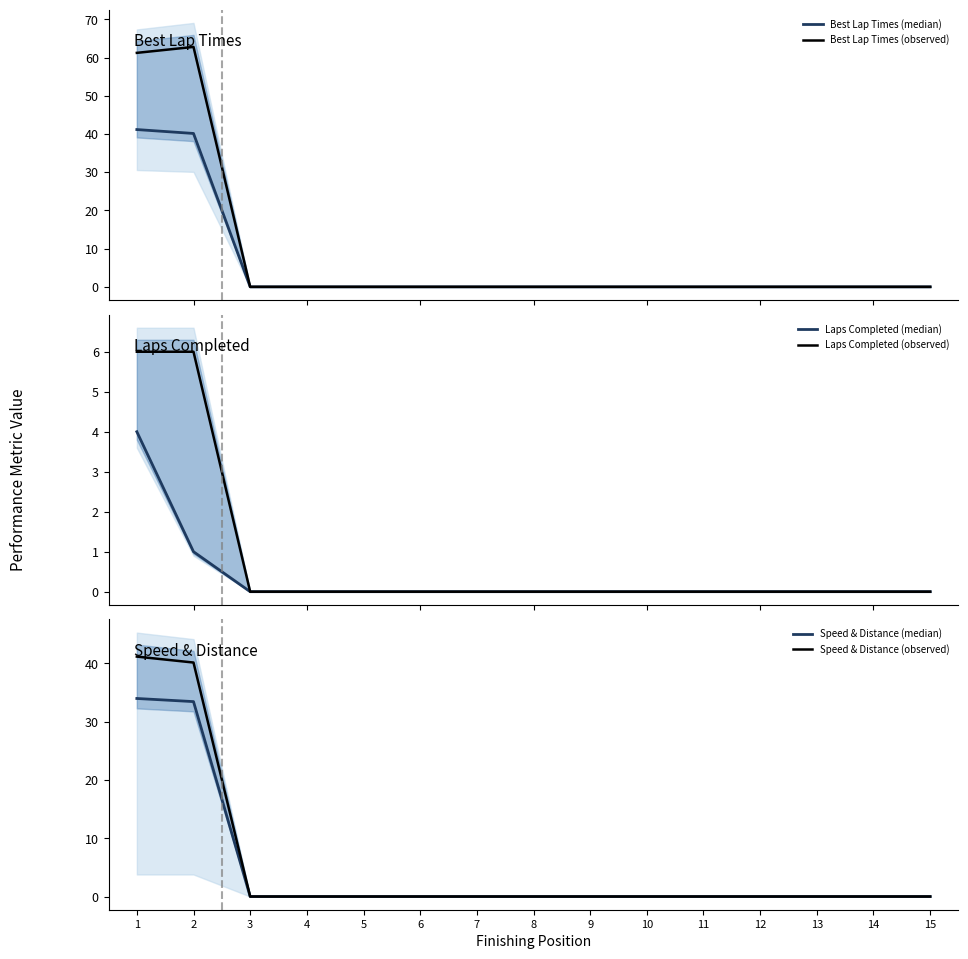

Which series changed the most between 1 and 8?

Best Lap Times (observed)